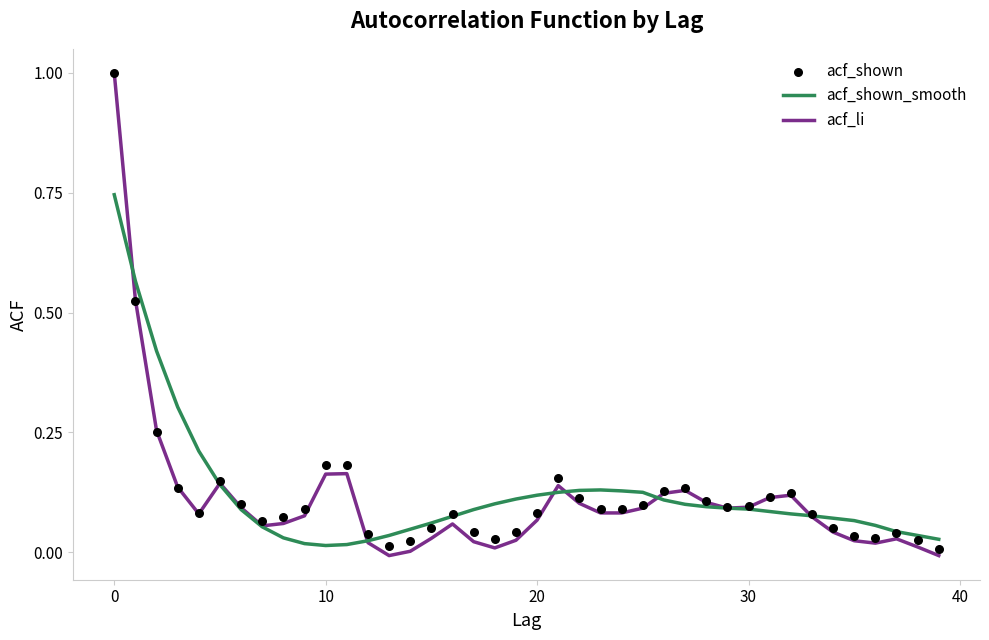

Which series reaches the minimum Y coordinate?

acf_li